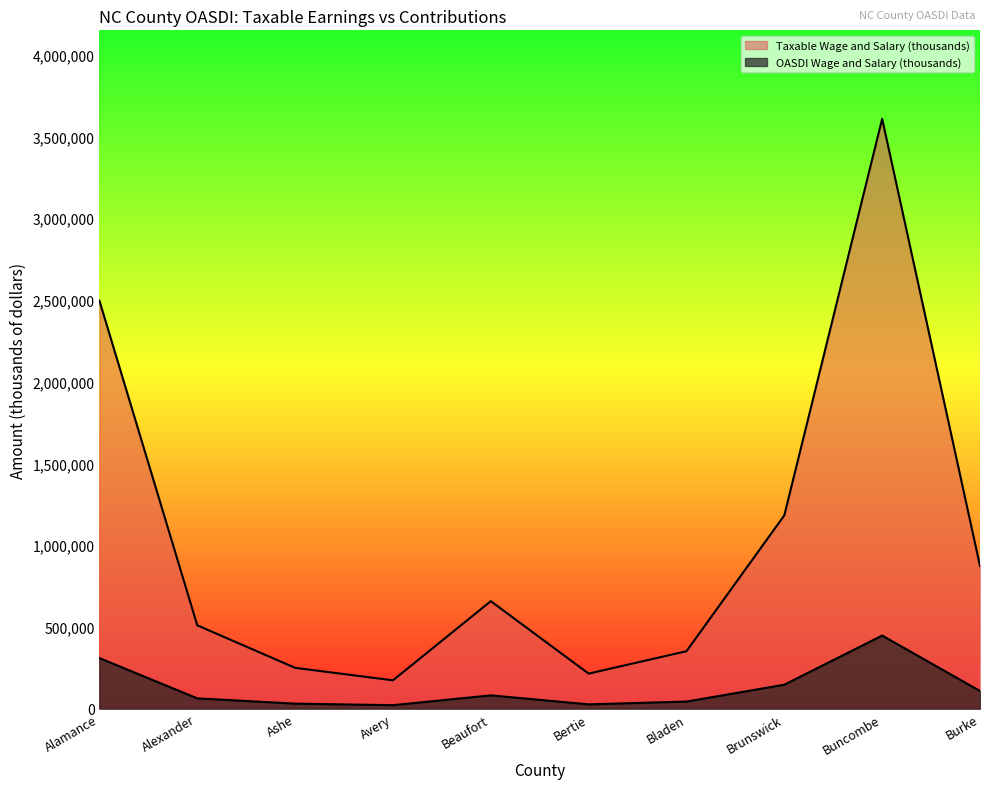

What is the total value across all series at Alamance?

2804968